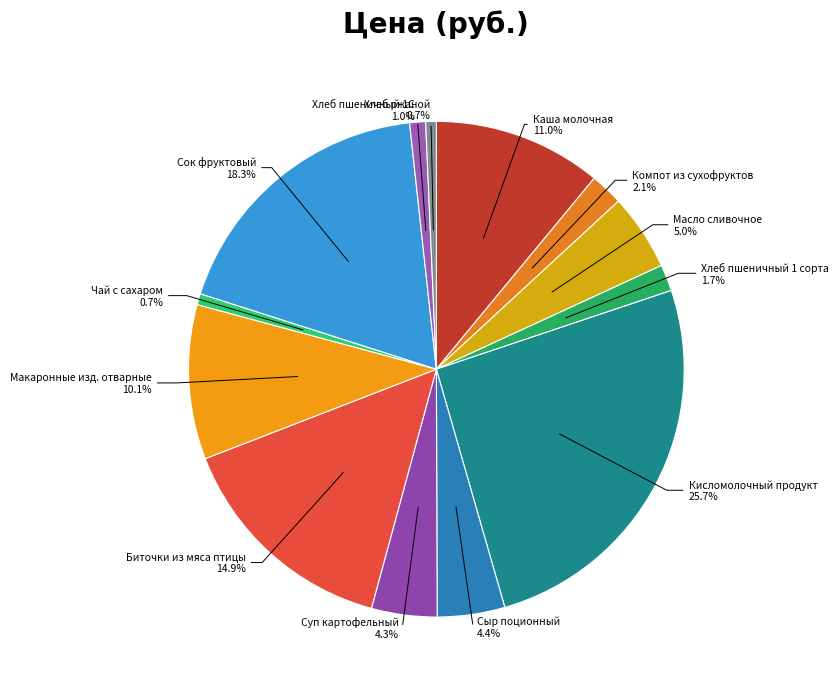

Is Сыр поционный the majority of the pie?

No